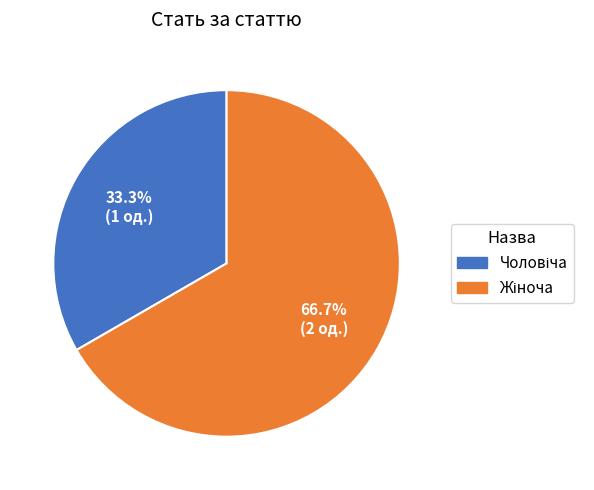

Is there any slice that represents more than half of the pie?

Yes